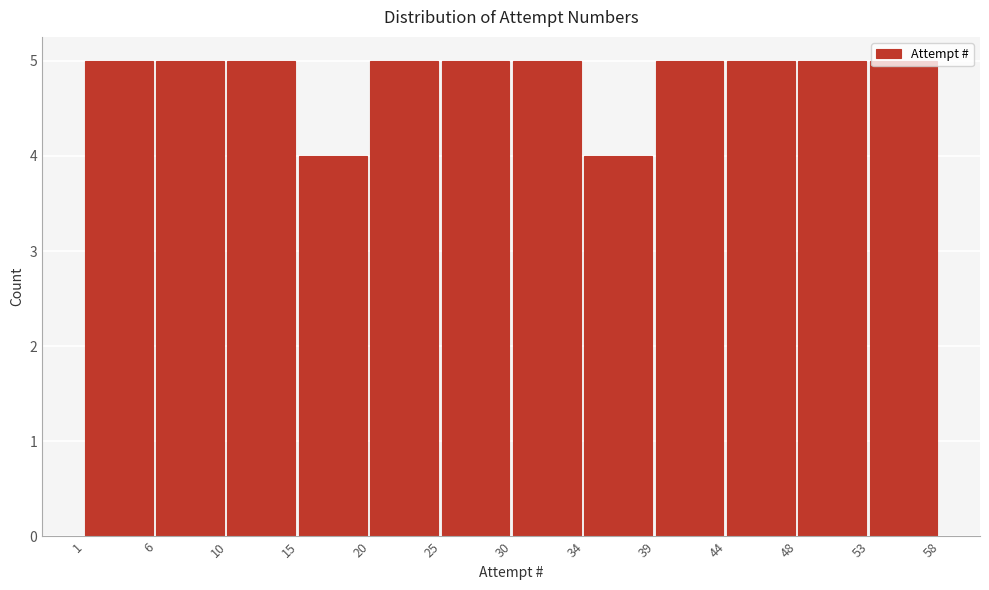

Reading left to right, list every bar in this chart as the range it spans on the x-axis followed by its height. The values are not printed on the chart, so give them approximately, as read against the axis.

1 to 6: 5
6 to 10: 5
10 to 15: 5
15 to 20: 4
20 to 25: 5
25 to 30: 5
30 to 34: 5
34 to 39: 4
39 to 44: 5
44 to 48: 5
48 to 53: 5
53 to 58: 5